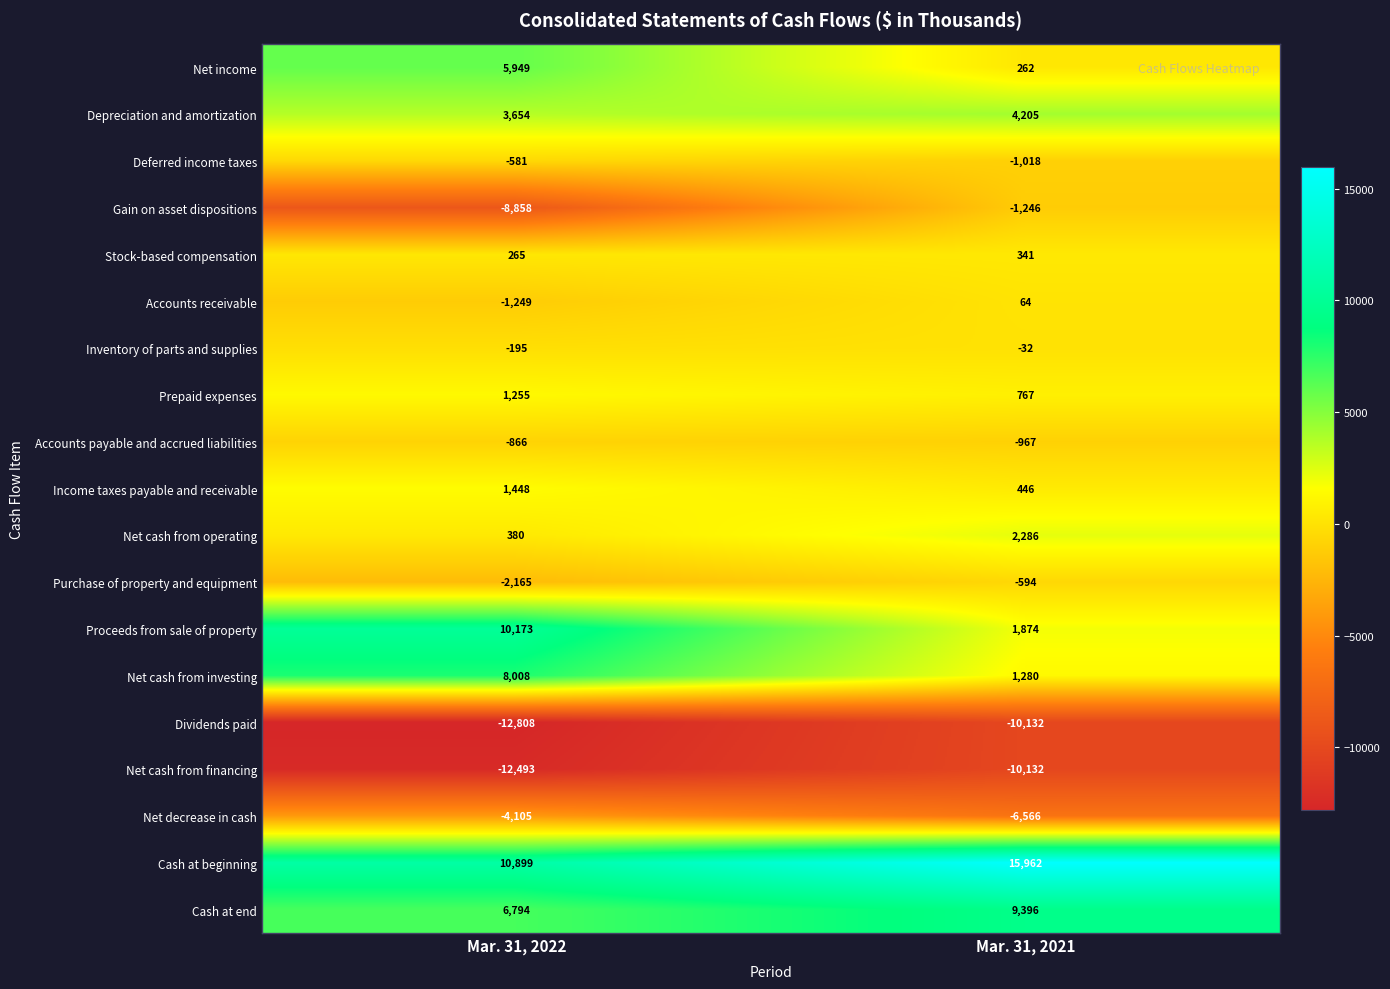

At which category does the chart reach its peak across all series?

Mar. 31, 2021